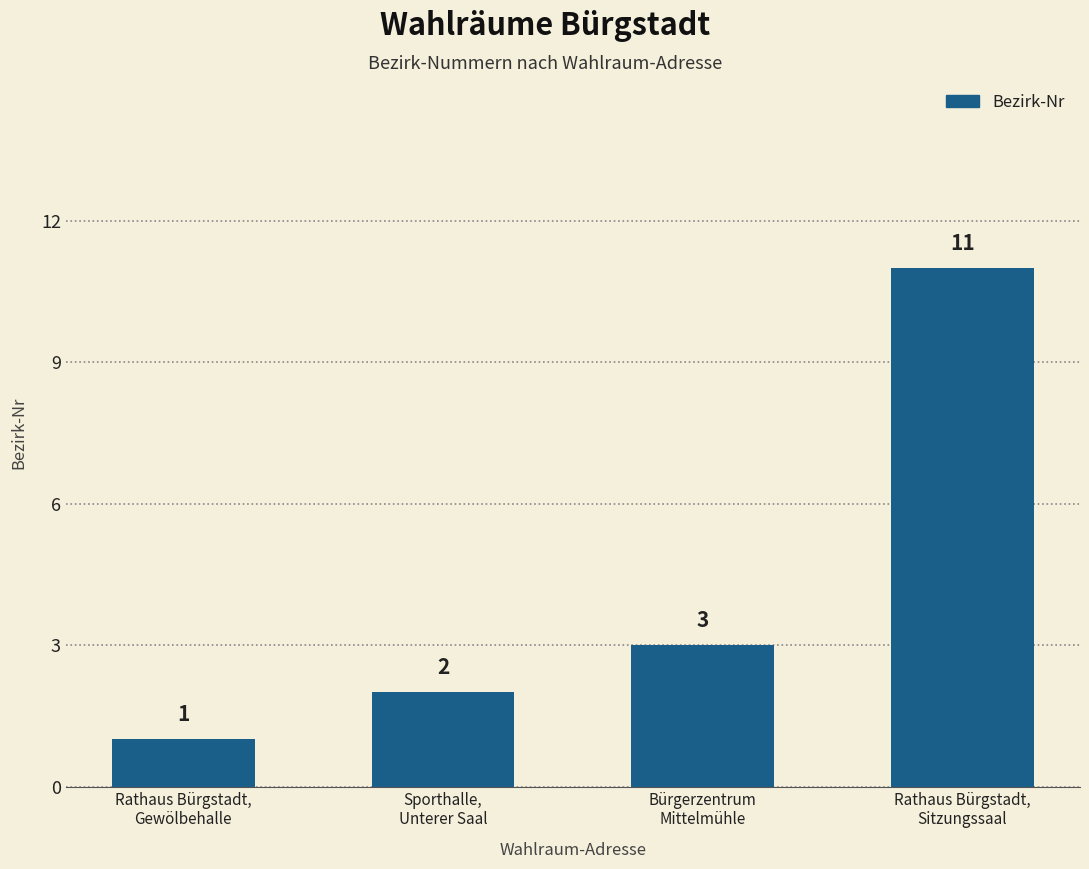

What is the maximum value shown in the chart?

11